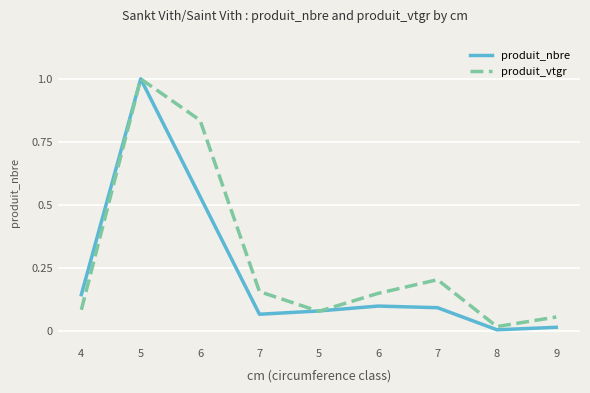

What is the sum of the produit_nbre values at 9 and 7?

0.1